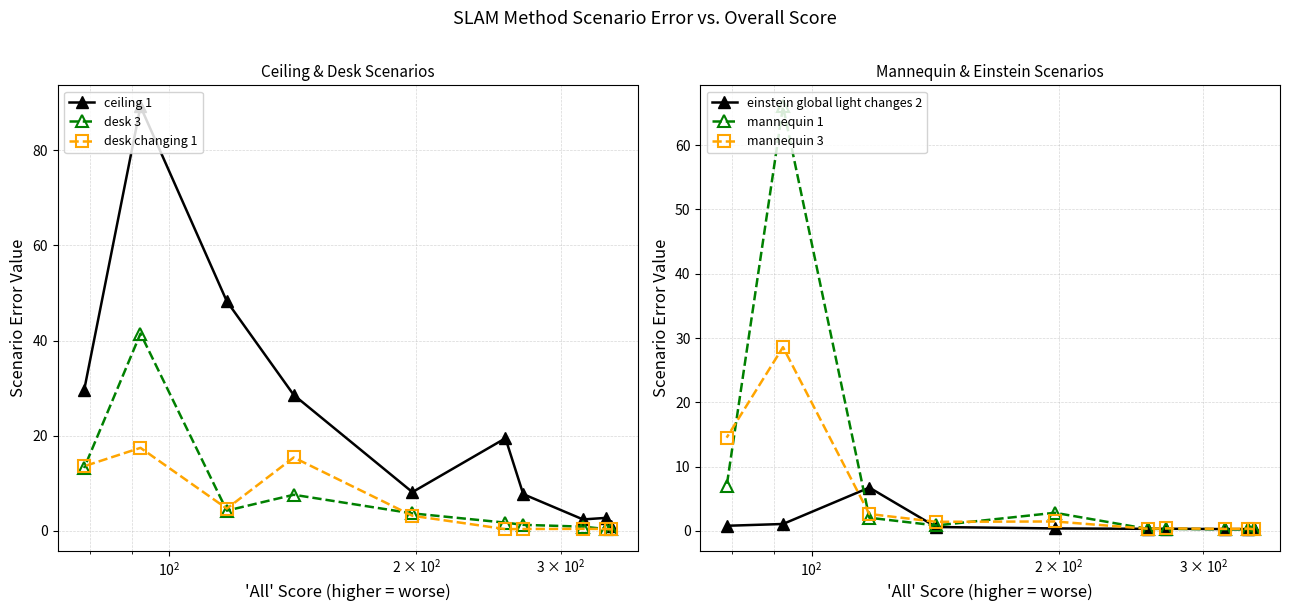

What is the maximum value for desk changing 1?

17.4